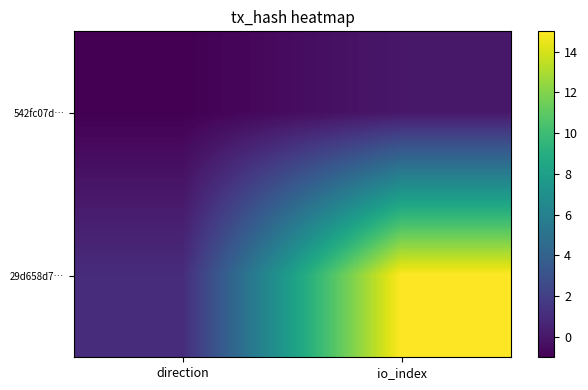

Reading left to right, extract all data points from this chart.

542fc07d…: direction=-1	io_index=0
29d658d7…: direction=1	io_index=15